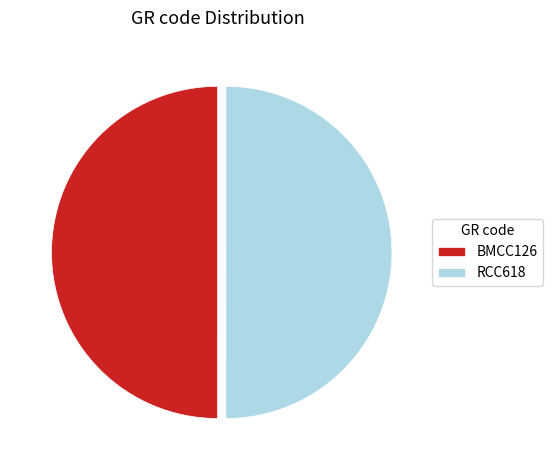

How many slices are in this pie chart?

2